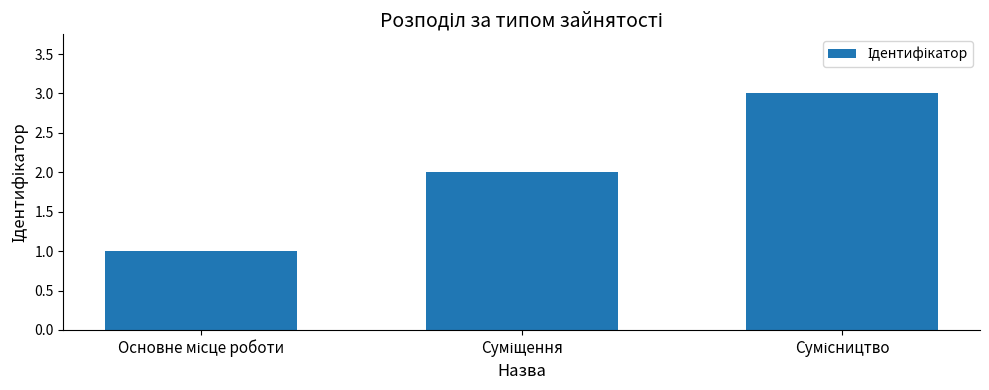

What is the greatest value displayed?

3